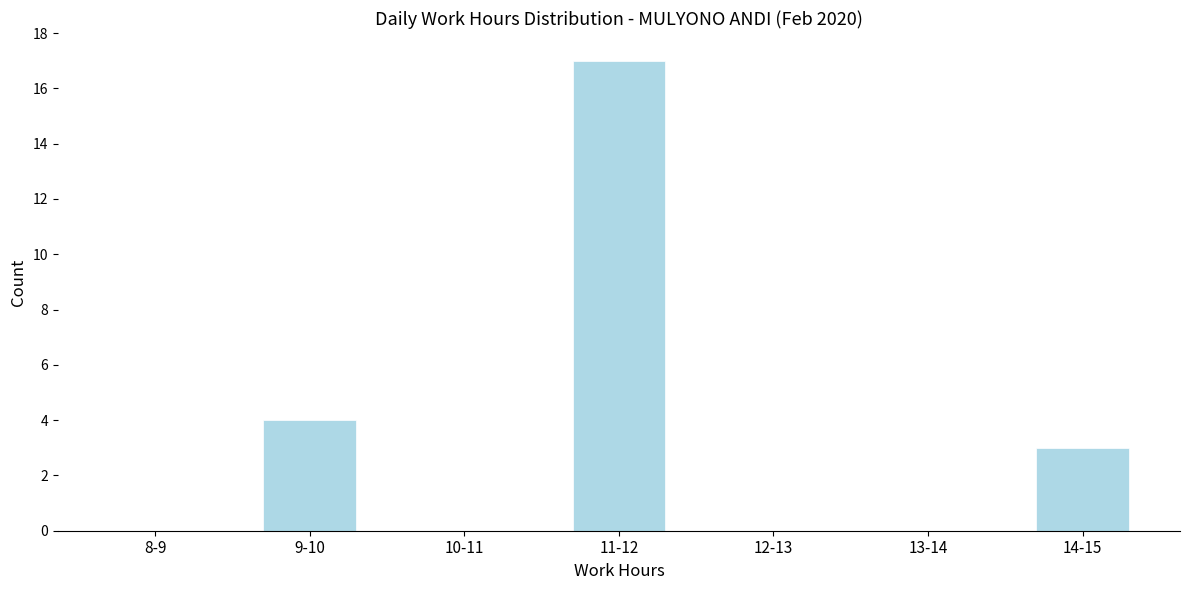

Reading right to left, extract all data points from this chart.

14-15=3	13-14=0	12-13=0	11-12=17	10-11=0	9-10=4	8-9=0